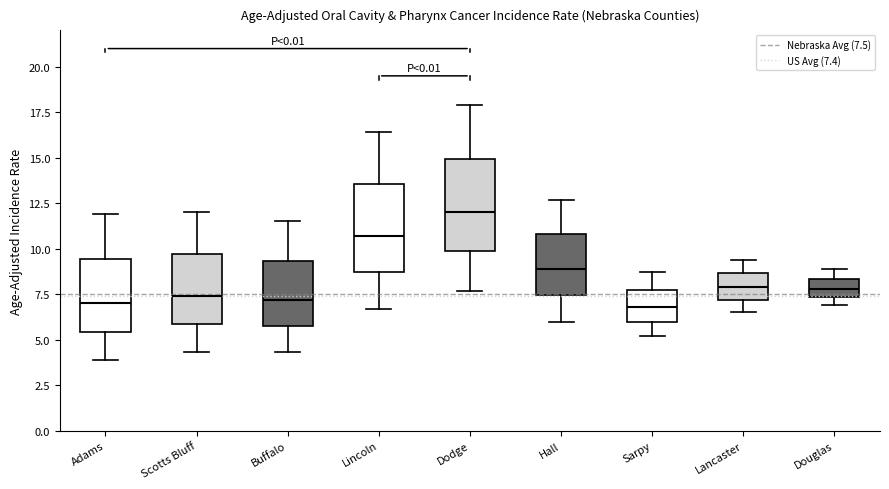

Reading left to right, read every box against the y-axis: the position of its median line, the range the box covers, and the ends of its whiskers. The values are not printed on the chart, so give them approximately, as read against the axis.

Adams: median 7.0, box 5.5 to 9.5, whiskers 4.0 to 12.0
Scotts Bluff: median 7.5, box 6.0 to 9.5, whiskers 4.5 to 12.0
Buffalo: median 7.0, box 6.0 to 9.5, whiskers 4.5 to 11.5
Lincoln: median 10.5, box 8.5 to 13.5, whiskers 6.5 to 16.5
Dodge: median 12.0, box 10.0 to 15.0, whiskers 7.5 to 18.0
Hall: median 9.0, box 7.5 to 11.0, whiskers 6.0 to 12.5
Sarpy: median 7.0, box 6.0 to 8.0, whiskers 5.0 to 8.5
Lancaster: median 8.0, box 7.0 to 8.5, whiskers 6.5 to 9.5
Douglas: median 8.0, box 7.5 to 8.5, whiskers 7.0 to 9.0